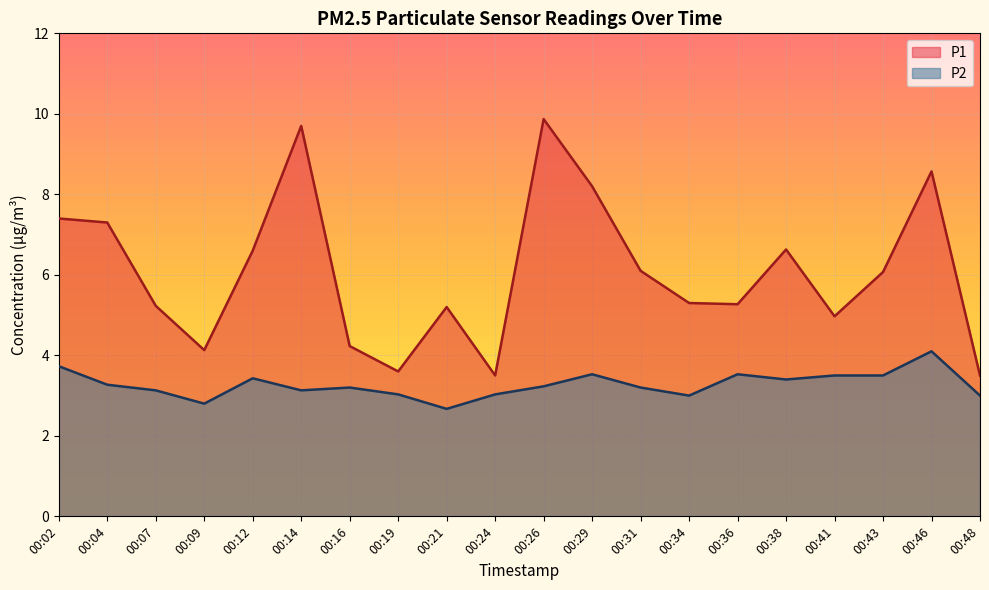

Reading right to left, what are all the values shown in this chart?

P1: 00:48=3.5	00:46=8.6	00:43=6.1	00:41=5.0	00:38=6.6	00:36=5.3	00:34=5.3	00:31=6.1	00:29=8.2	00:26=9.9	00:24=3.5	00:21=5.2	00:19=3.6	00:16=4.2	00:14=9.7	00:12=6.6	00:09=4.1	00:07=5.2	00:04=7.3	00:02=7.4
P2: 00:48=3.0	00:46=4.1	00:43=3.5	00:41=3.5	00:38=3.4	00:36=3.5	00:34=3.0	00:31=3.2	00:29=3.5	00:26=3.2	00:24=3.0	00:21=2.7	00:19=3.0	00:16=3.2	00:14=3.1	00:12=3.4	00:09=2.8	00:07=3.1	00:04=3.3	00:02=3.7